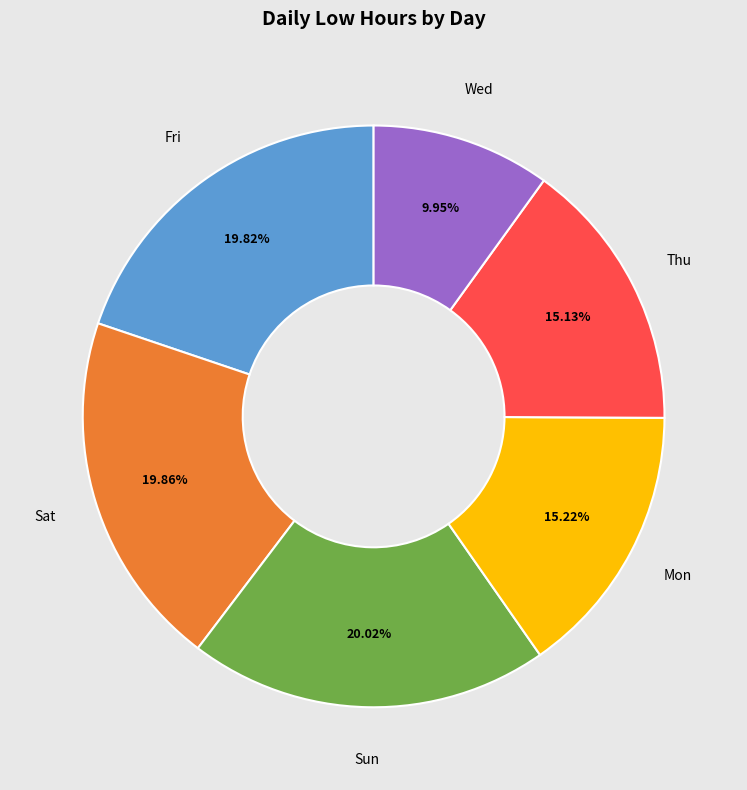

Is there a majority slice in this chart?

No